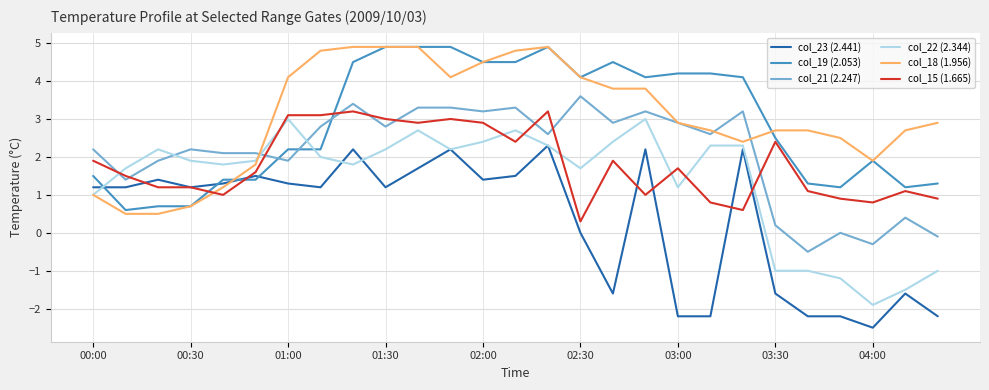

How many lines are shown in the chart?

6